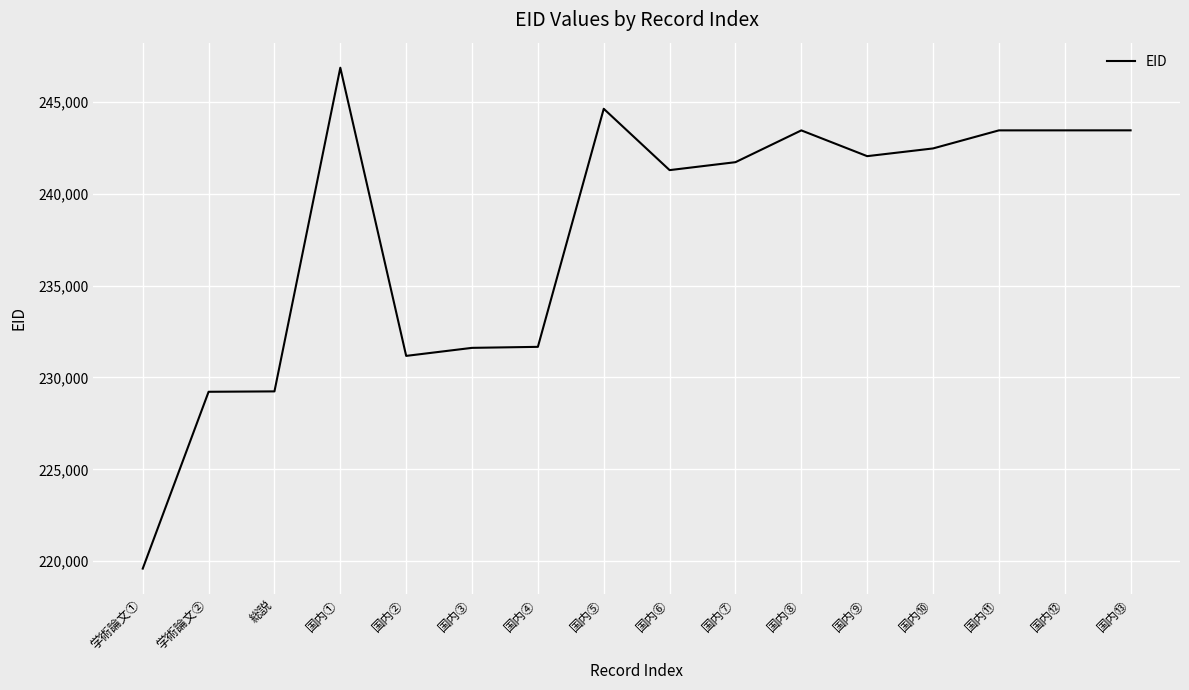

At which label does the data first exceed 242043?

国内①